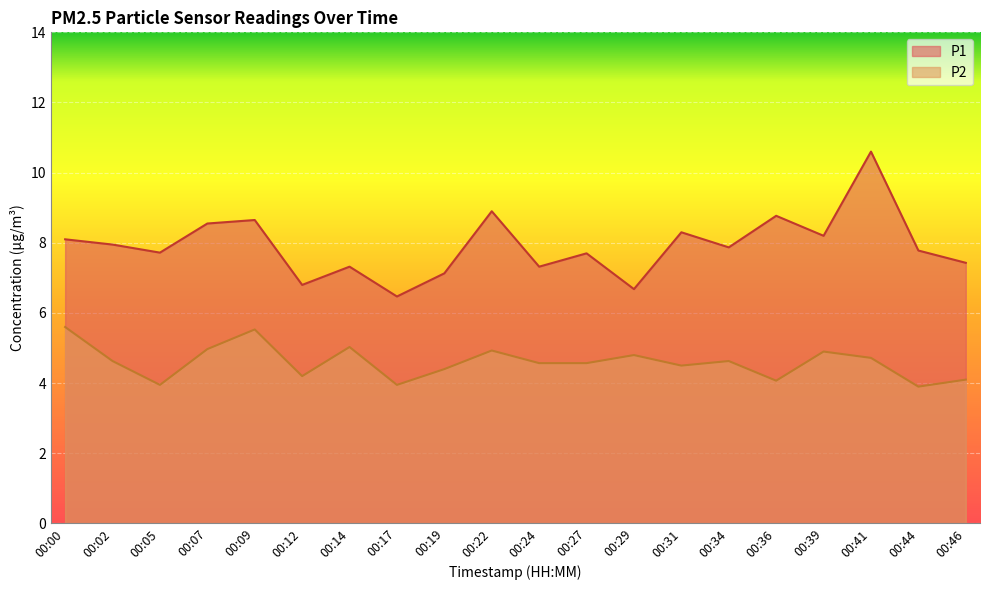

What is the difference between the highest and lowest values at 00:41?

5.9